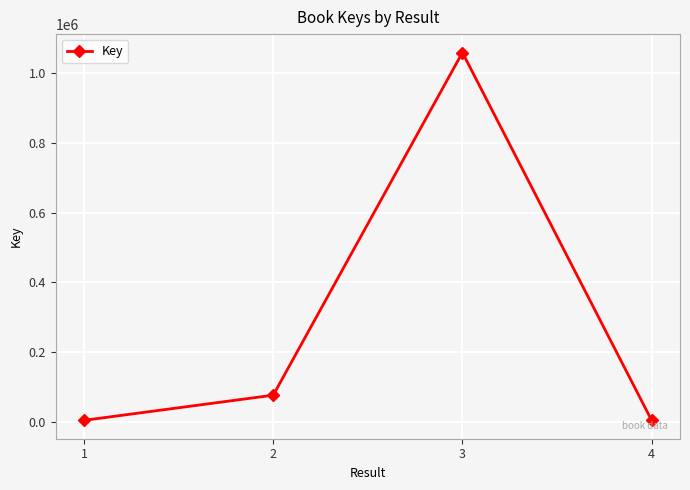

What is the sum of all values?

1145479